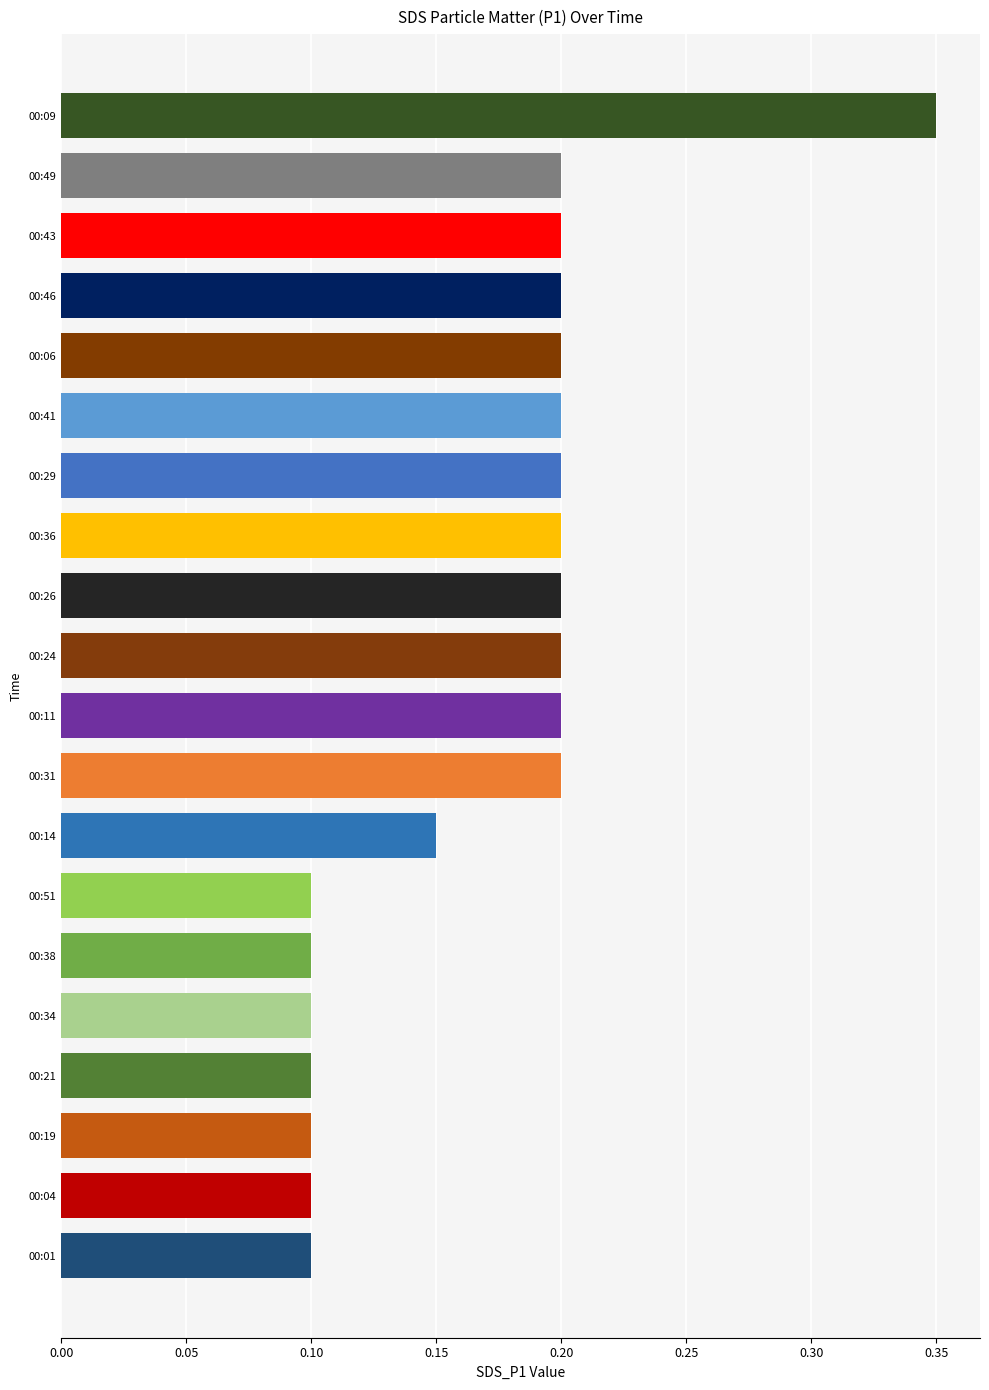

How many values are between 0 and 1?

20